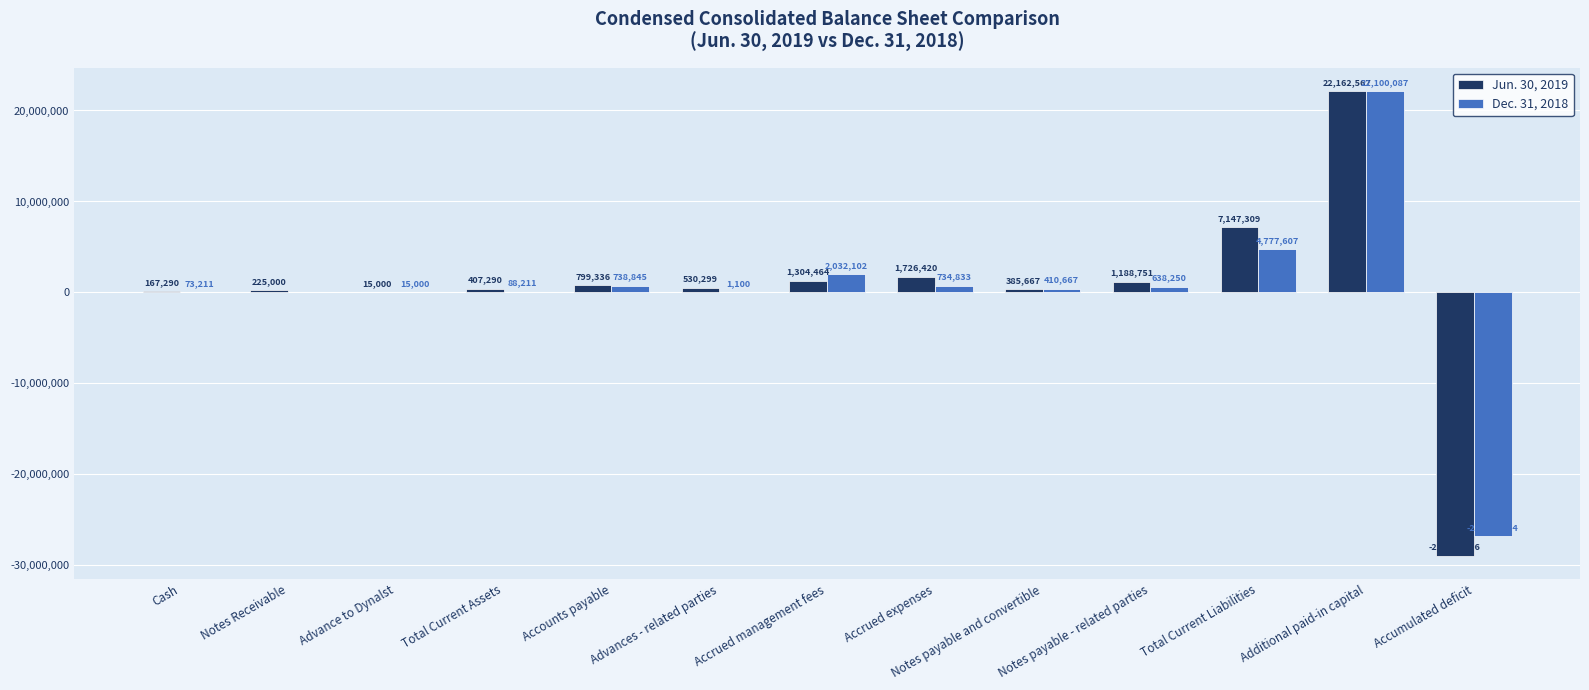

What is the sum of the Jun. 30, 2019 values at Notes Receivable and Accrued expenses?

1951420